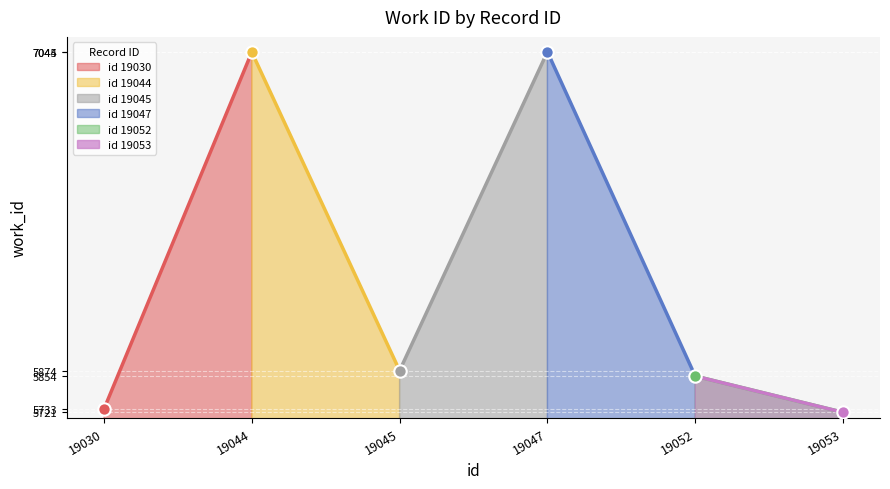

Which has a higher value, 19047 or 19030?

19047